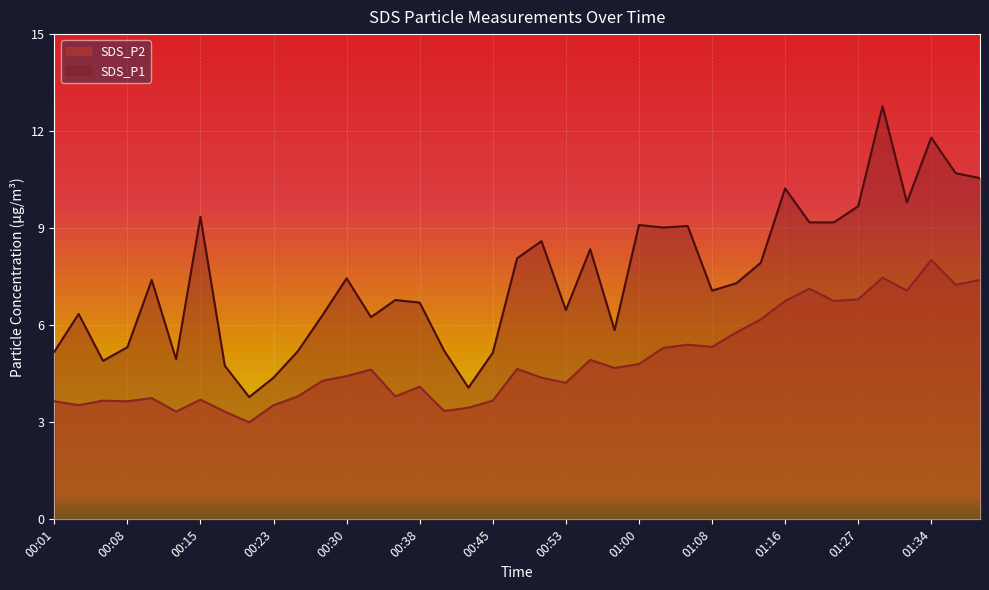

How many values in the SDS_P1 series are below 7?

18